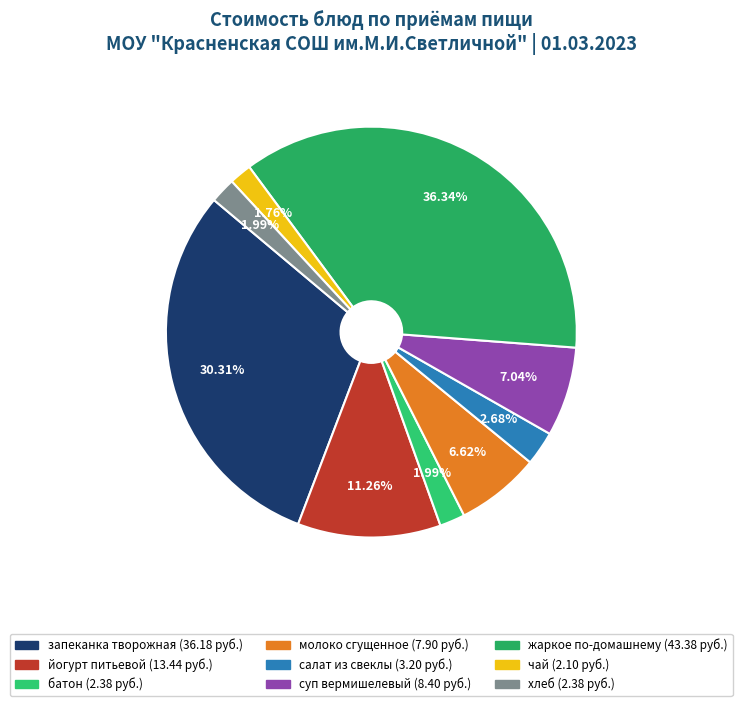

To the nearest percent, what percentage of the pie is жаркое по-домашнему?

36%